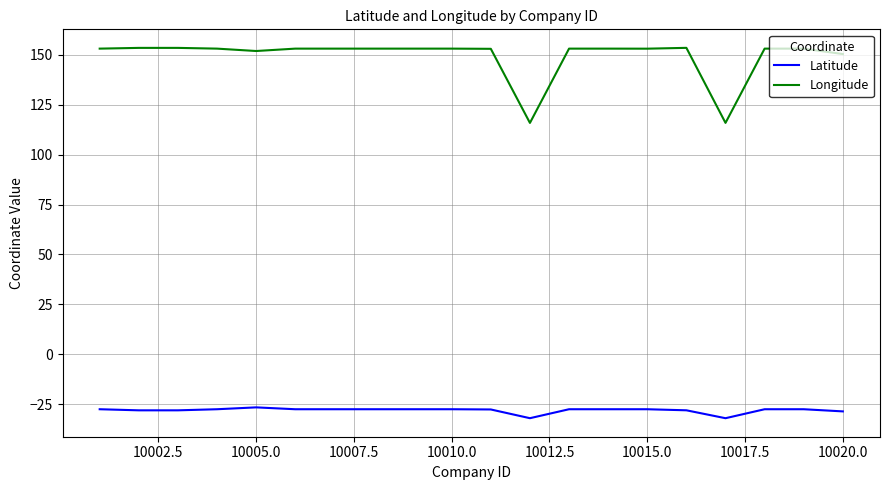

Rank the series by their average value, from highest to lowest.

Longitude, Latitude